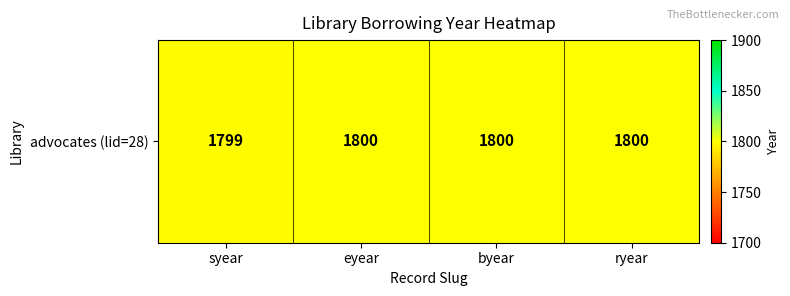

Reading left to right, extract all data points from this chart.

1799	1800	1800	1800